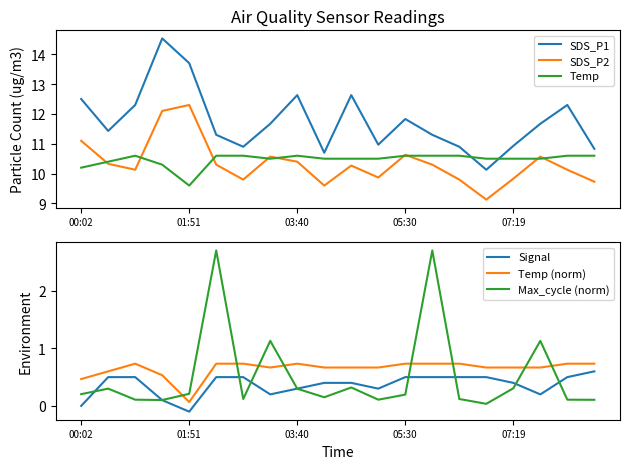

True or false: Signal and Temp cross at least once.

False